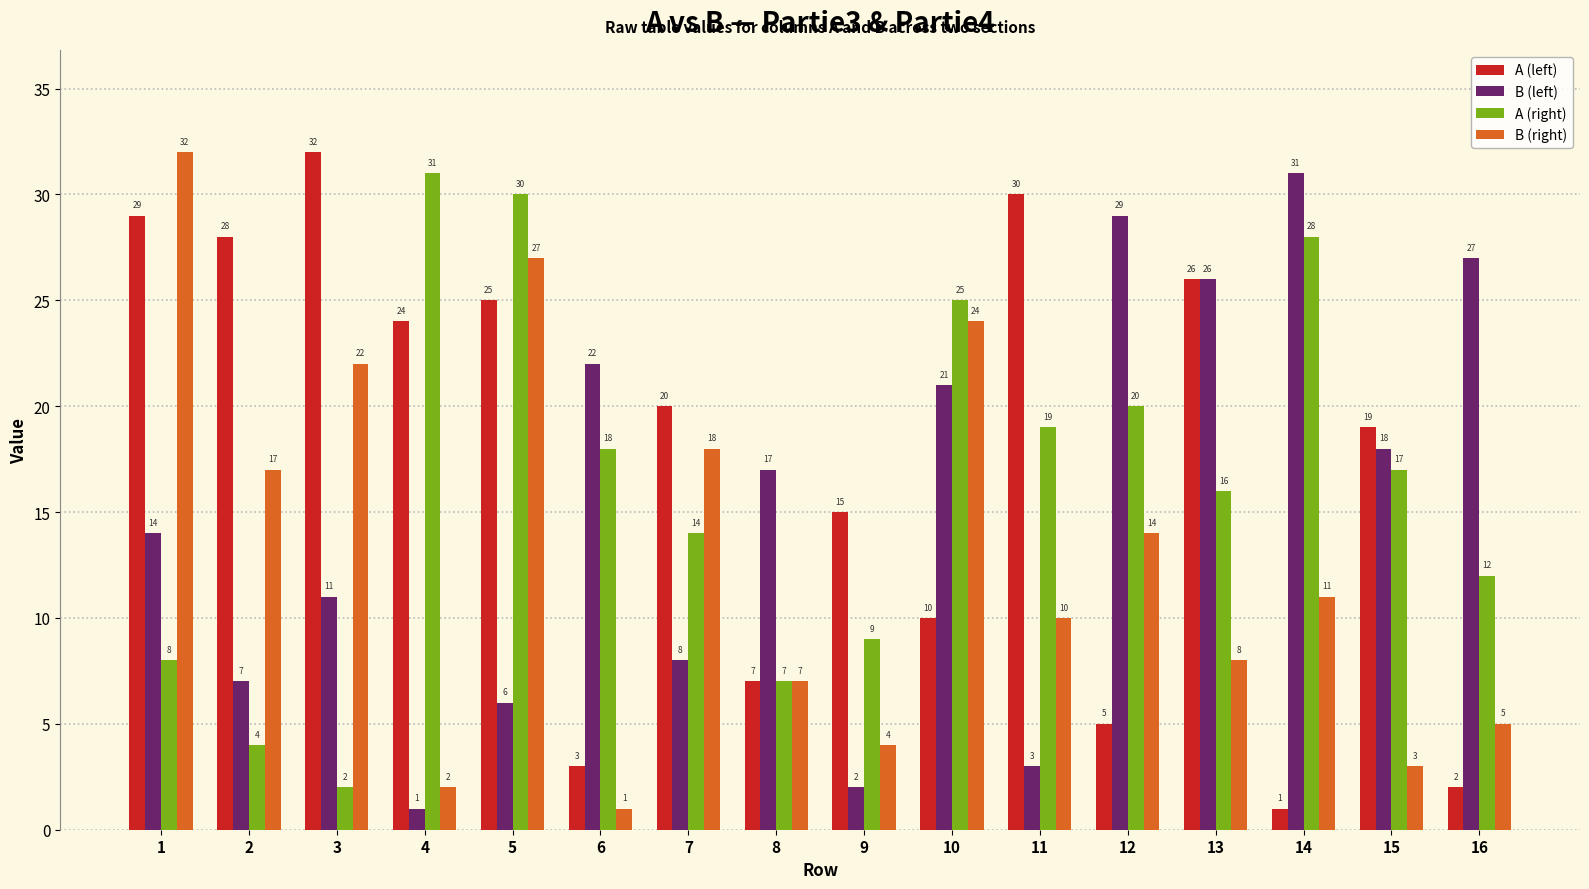

What is the difference between the highest and lowest values at 7?

12